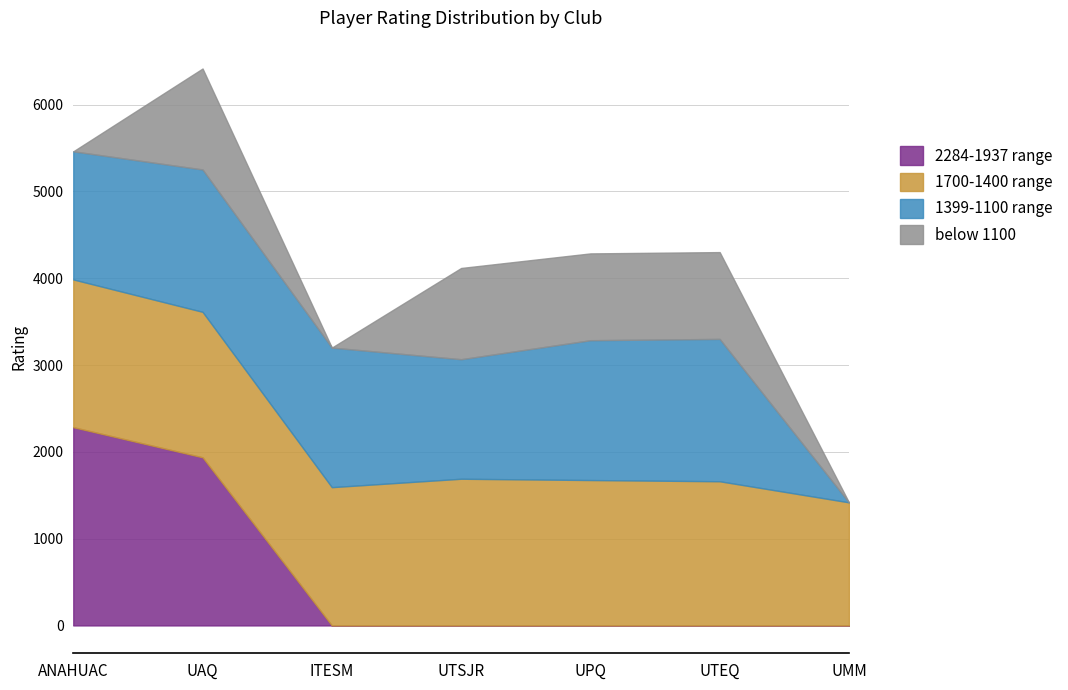

What is the value of the 1399-1100 range point at the 3rd from the left?

1608